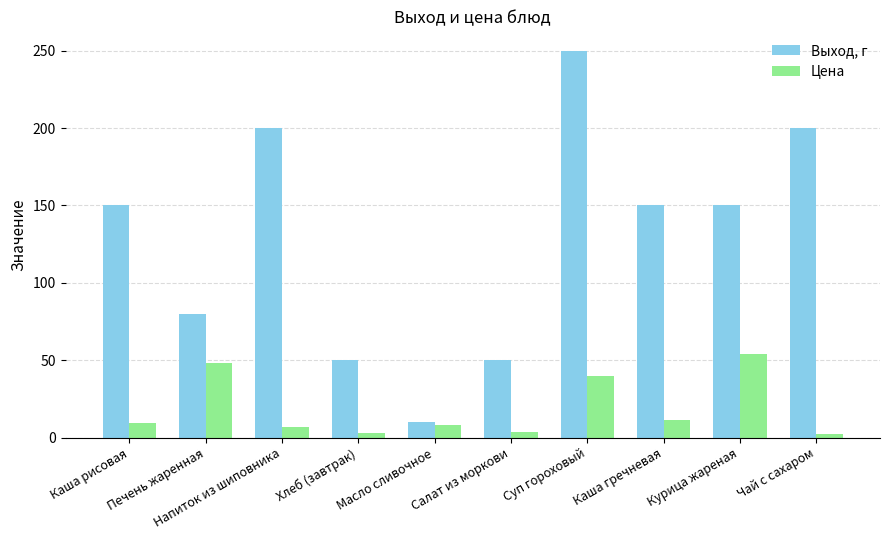

What is the spread (max minus min) of values at Каша рисовая?

140.6